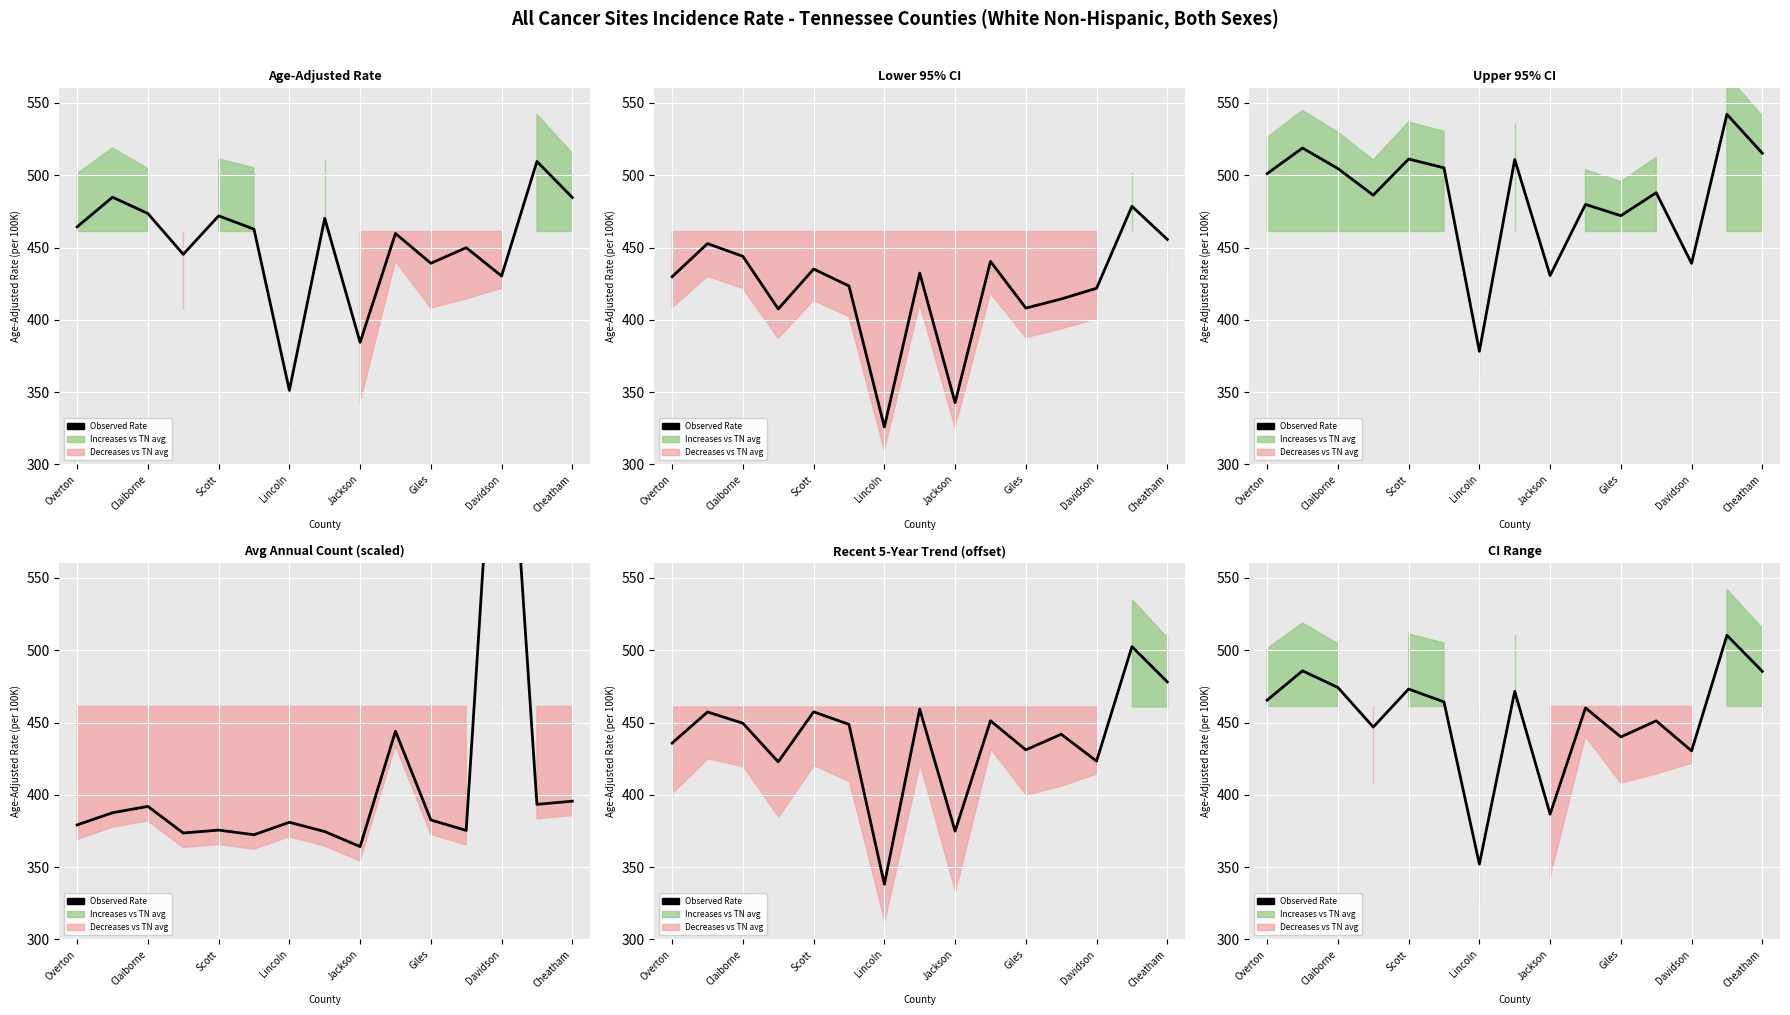

How many lines are shown in the chart?

1